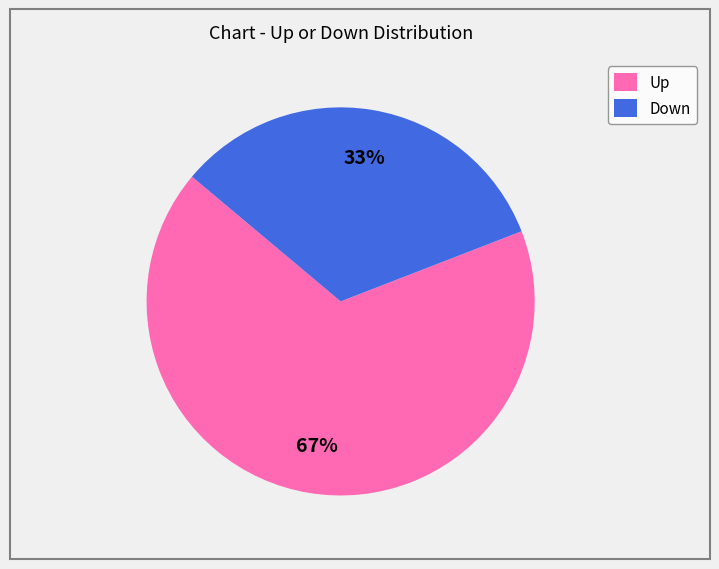

To the nearest percent, what is the average slice percentage?

50%